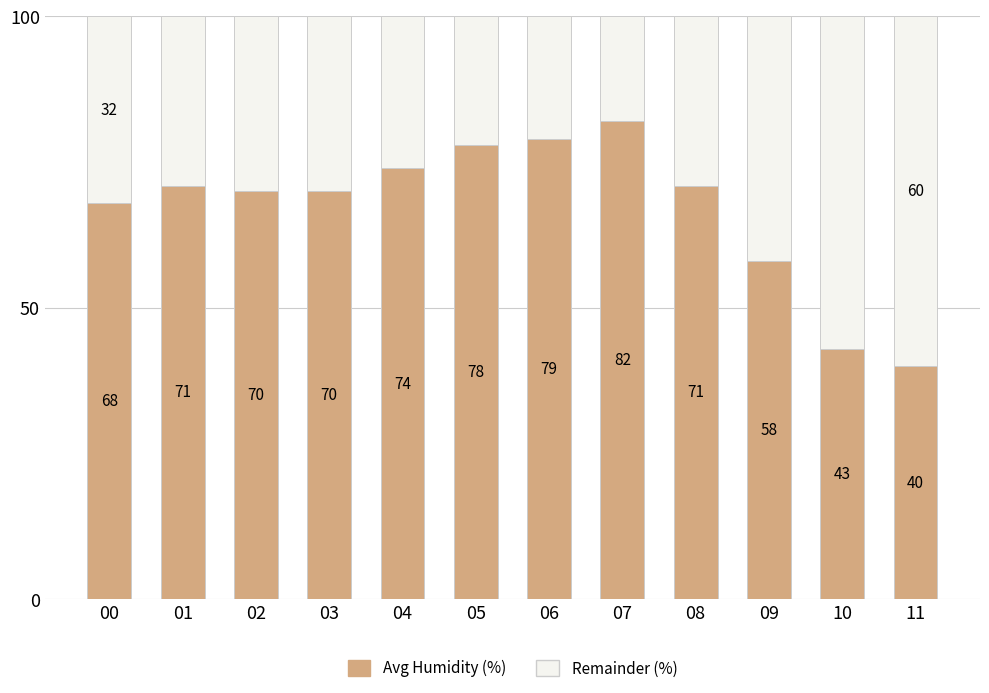

What is the total value across all series at 04?

100